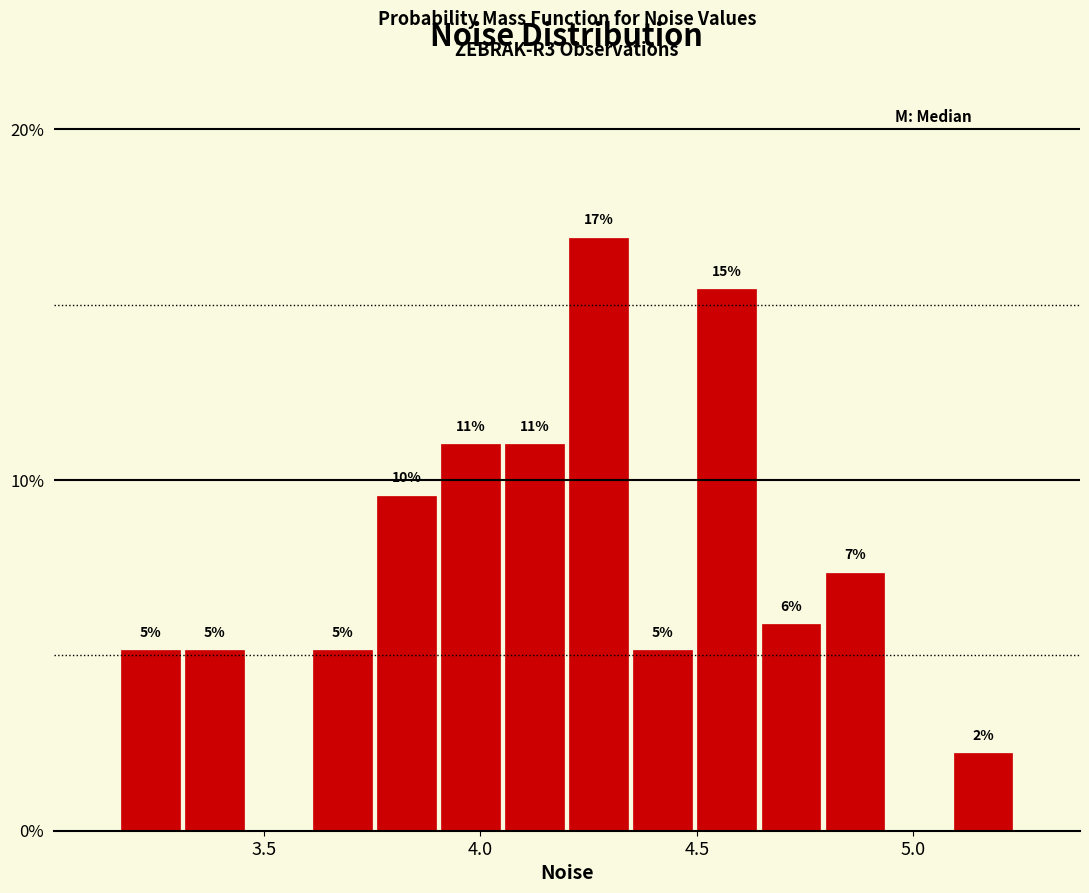

Around what value on the x-axis is the tallest bar? Give the approximate position of its centre, as read against the axis.

4.25